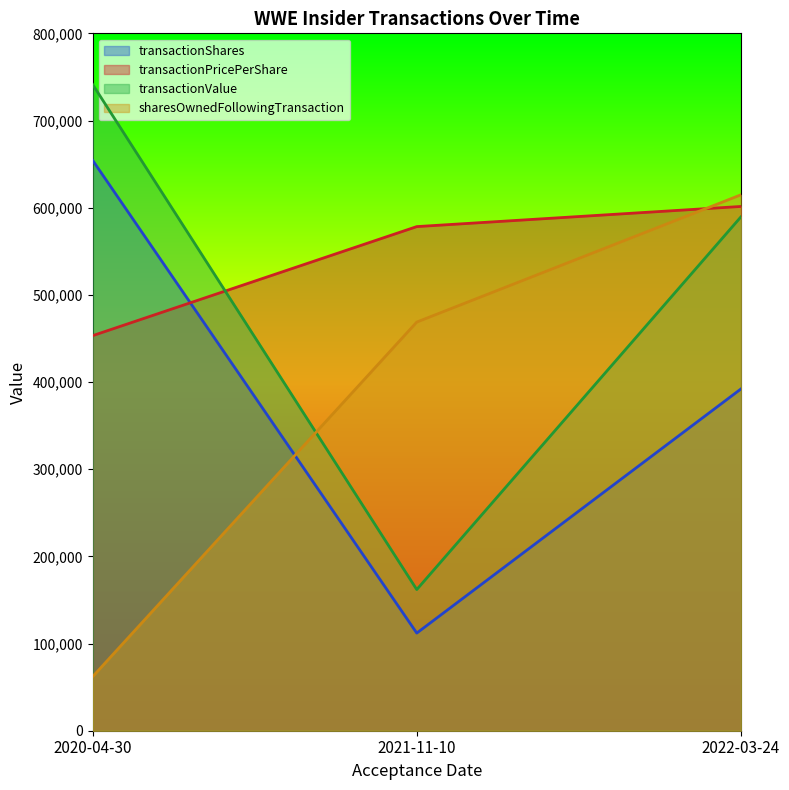

Reading left to right, list all the values displayed in this chart.

transactionShares: 2020-04-30=654320	2021-11-10=112000	2022-03-24=392000
transactionPricePerShare: 2020-04-30=453200	2021-11-10=578300	2022-03-24=601400
transactionValue: 2020-04-30=741345	2021-11-10=161924	2022-03-24=589372
sharesOwnedFollowingTransaction: 2020-04-30=62060	2021-11-10=468780	2022-03-24=614740